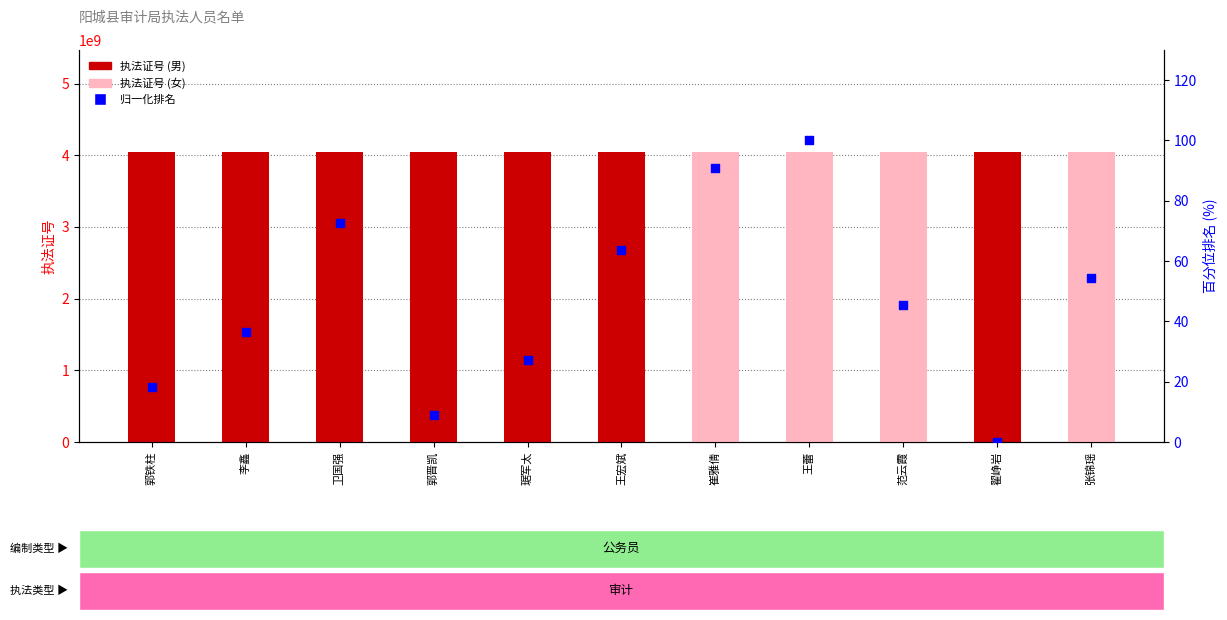

Which series reaches the minimum Y coordinate?

归一化排名 (百分位)